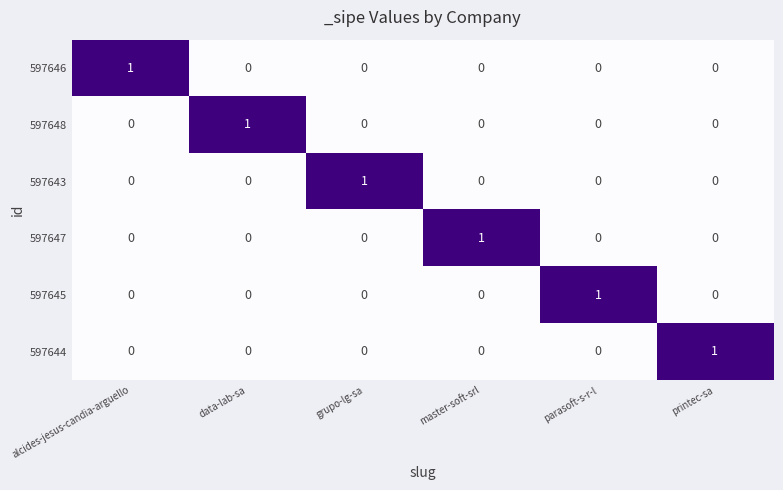

What is the total value across all series at data-lab-sa?

1